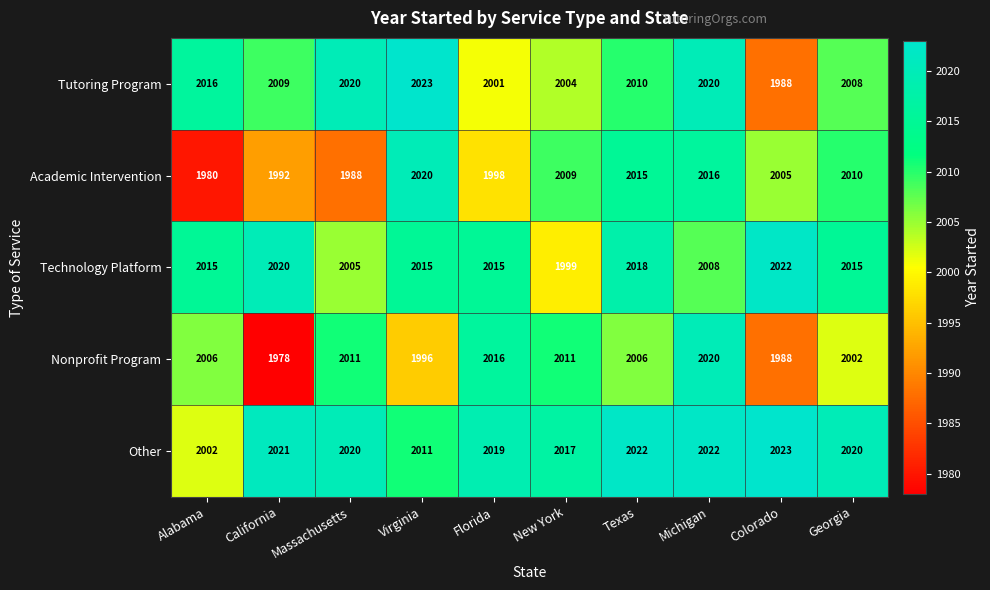

What is the difference between the maximum and minimum values in the Other series?

21